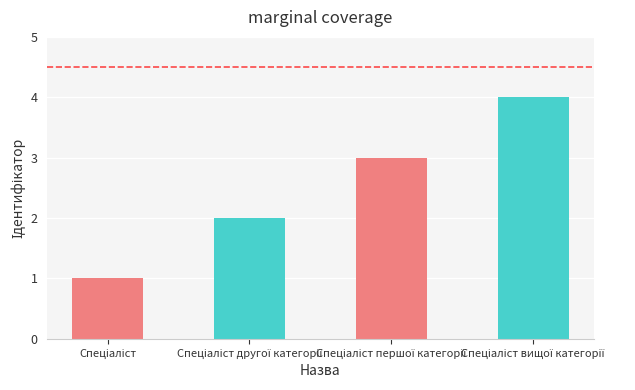

List the labels in order of value, largest first.

Спеціаліст вищої категорії, Спеціаліст першої категорії, Спеціаліст другої категорії, Спеціаліст